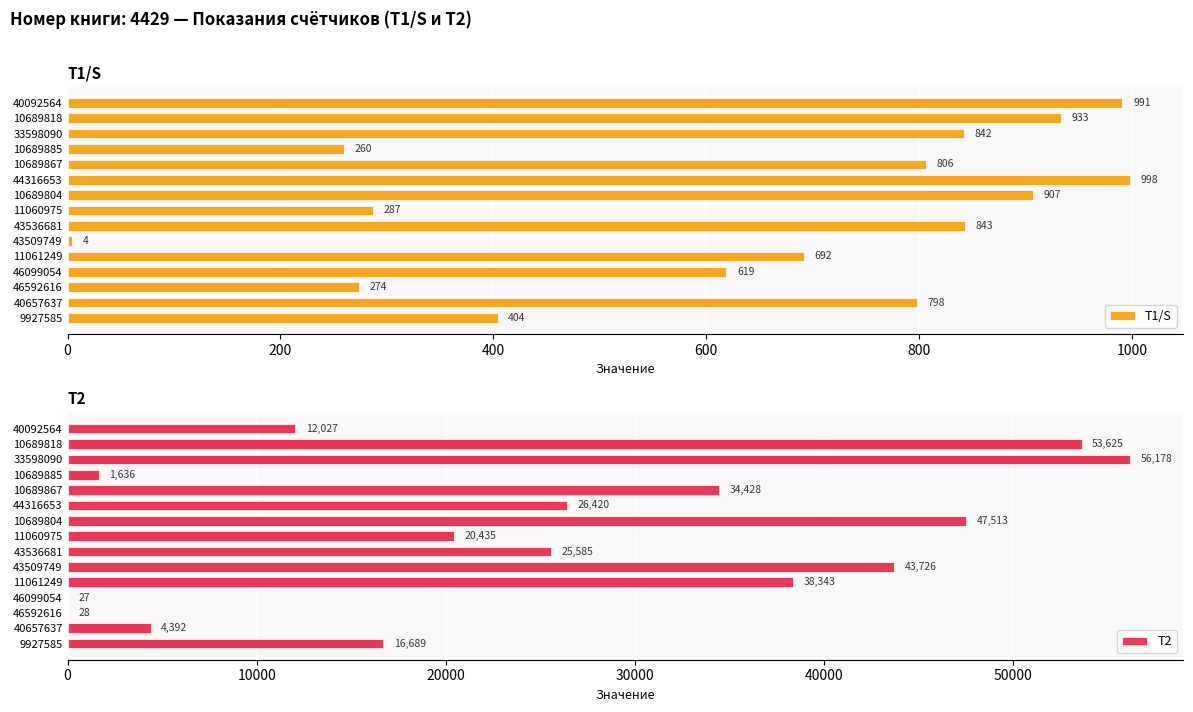

Rank the series by their maximum value, from highest to lowest.

Т2, Т1/S